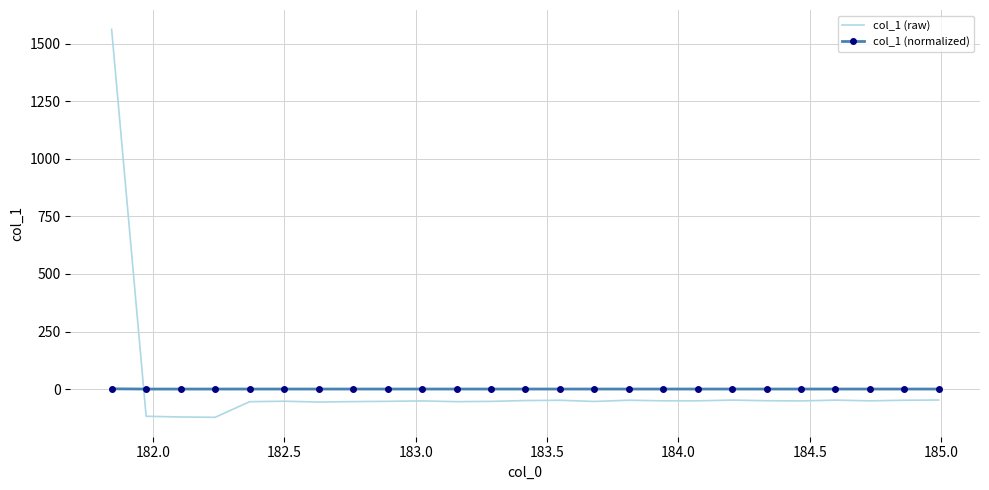

Which series has the widest spread of values?

col_1 (raw)